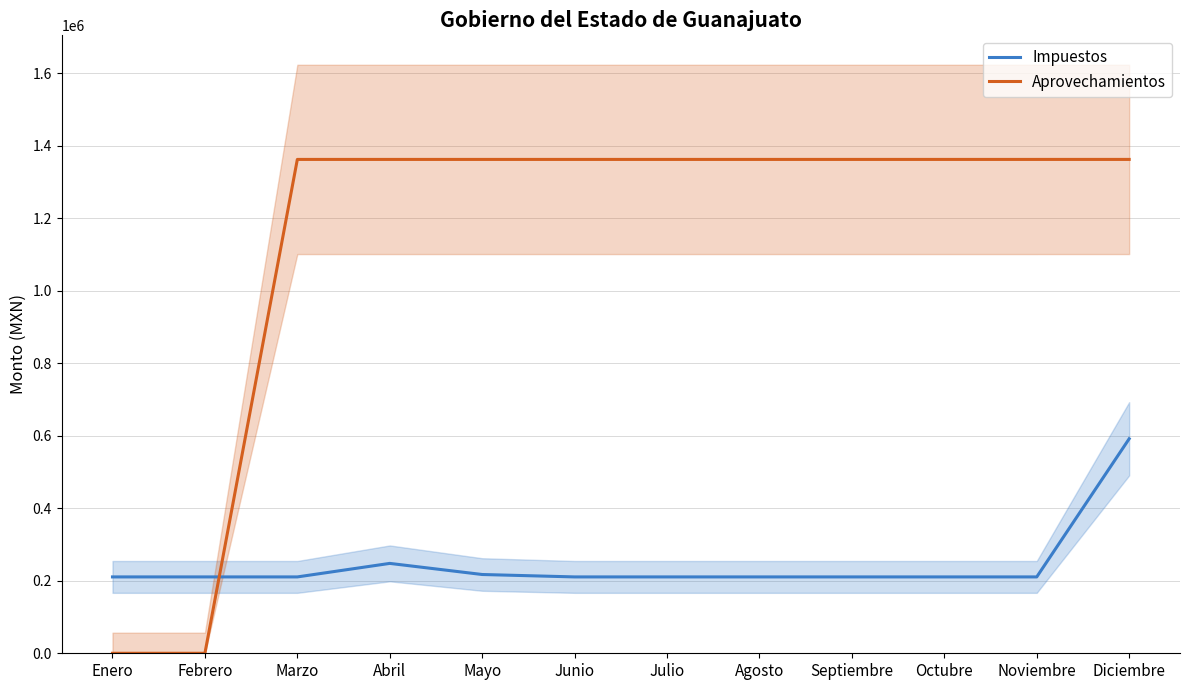

What are all the series names shown in the legend?

Impuestos, Aprovechamientos